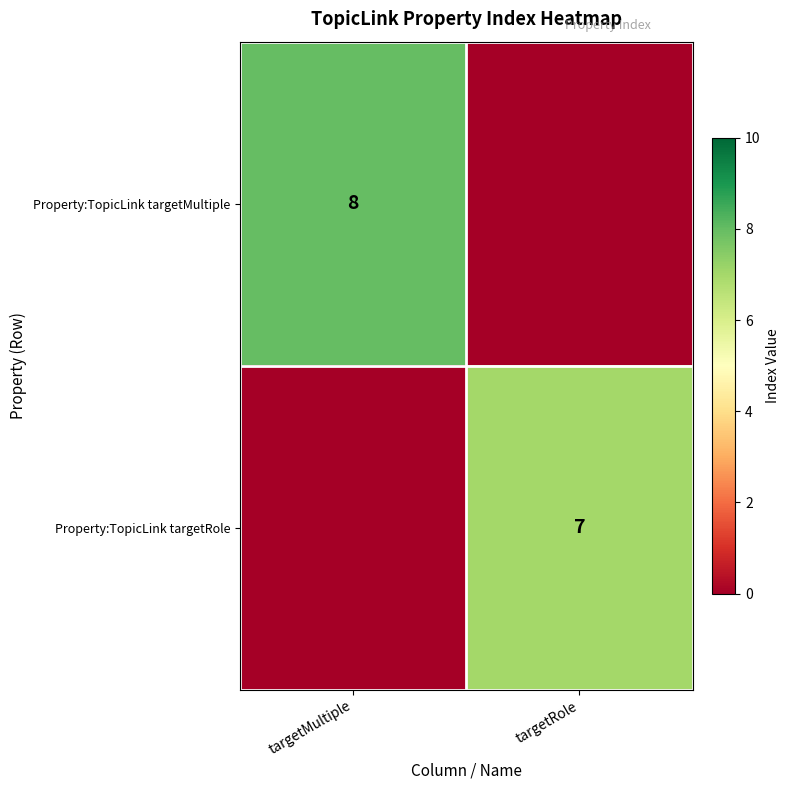

The Property:TopicLink targetRole series shows 7 at targetRole. True or false?

True